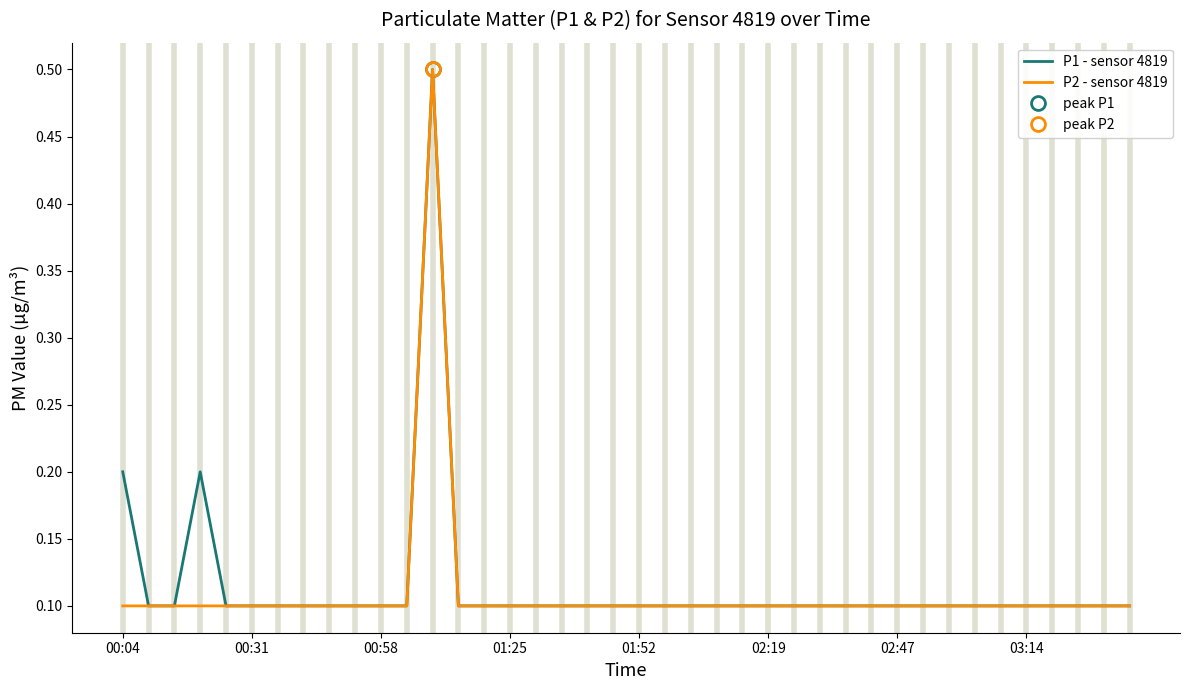

What is the maximum value for P2 - sensor 4819?

0.5